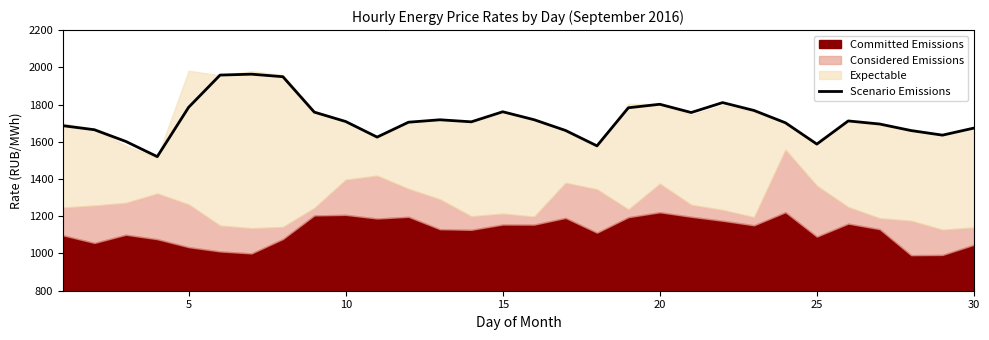

What is the highest value of the Scenario Emissions series?

1963.1